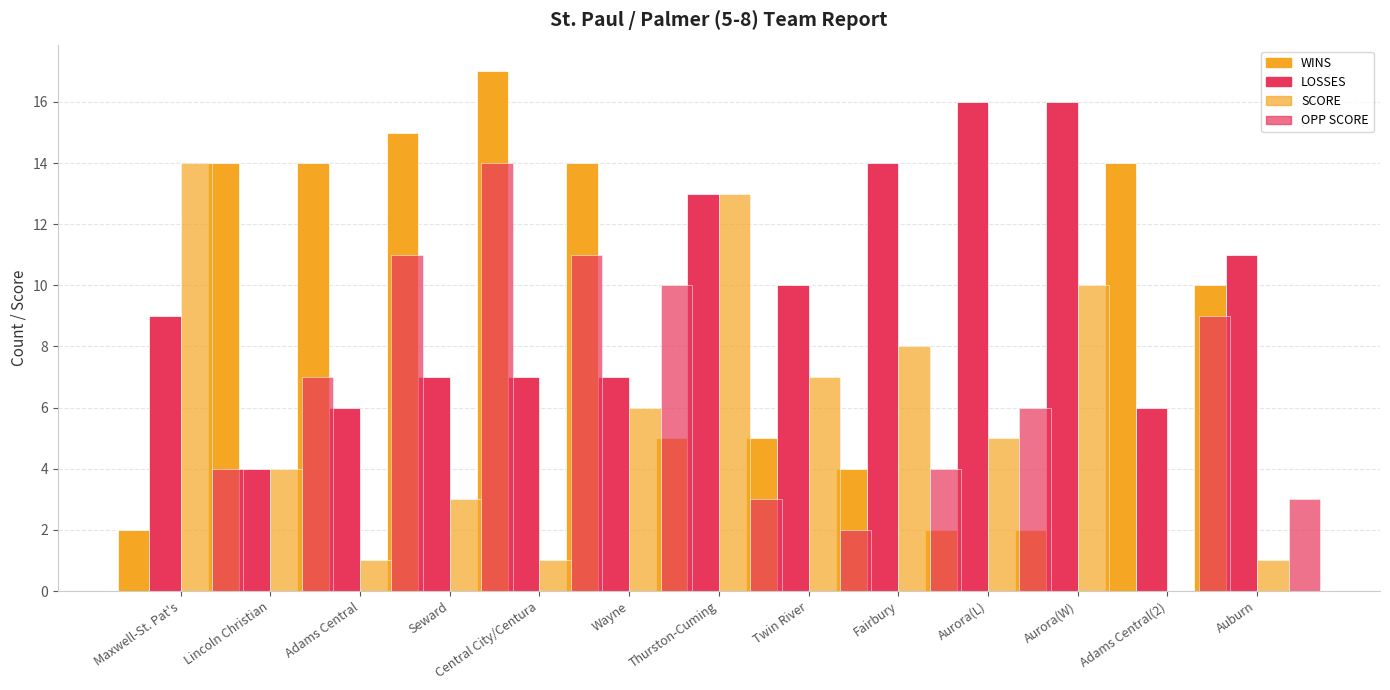

Which series has the largest range (max minus min)?

WINS